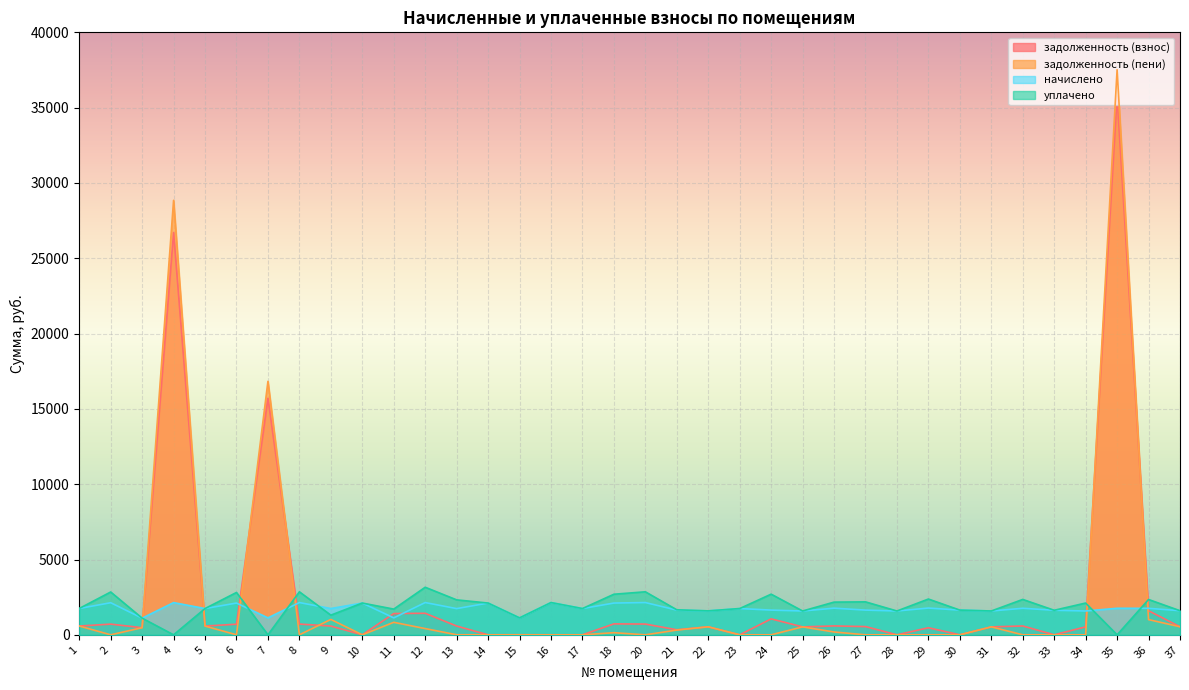

Between 31 and 21, which is larger?

31